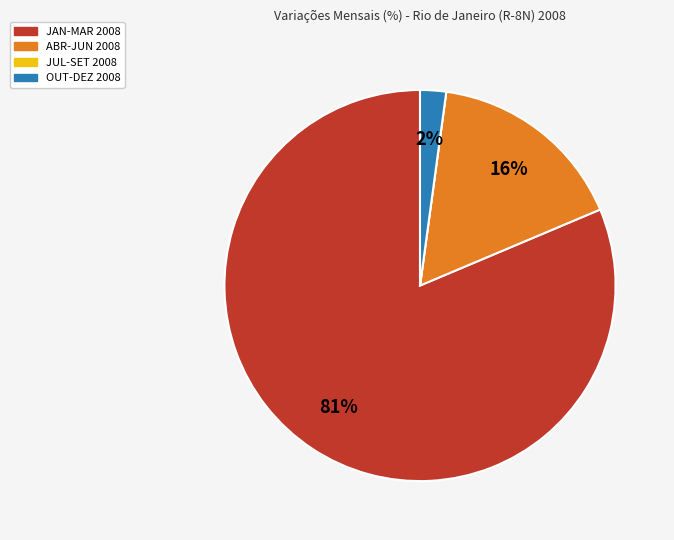

Which has a higher value, OUT-DEZ 2008 or ABR-JUN 2008?

ABR-JUN 2008